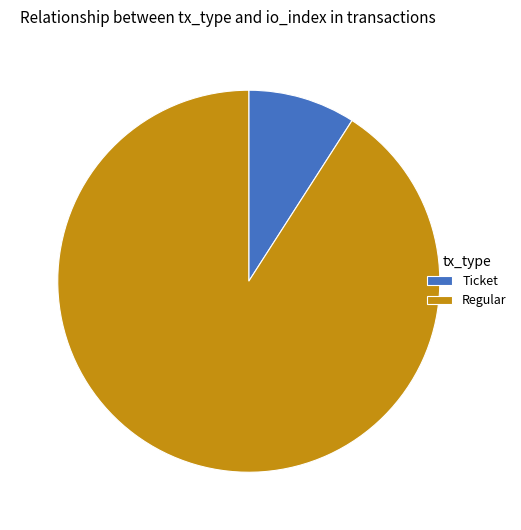

Which slice is the largest?

Regular